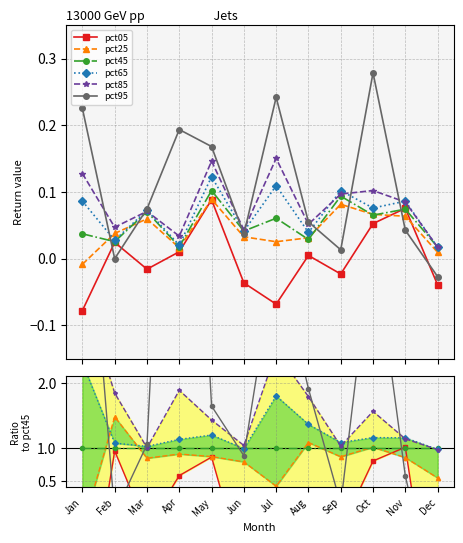

True or false: pct85 has a value of 1.0 at Jul.

False